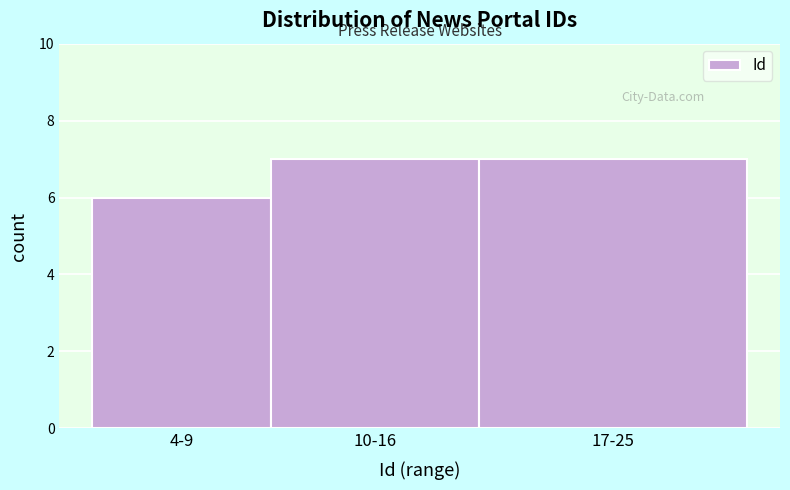

Reading left to right, list all the values displayed in this chart.

4-9=6	10-16=7	17-25=7